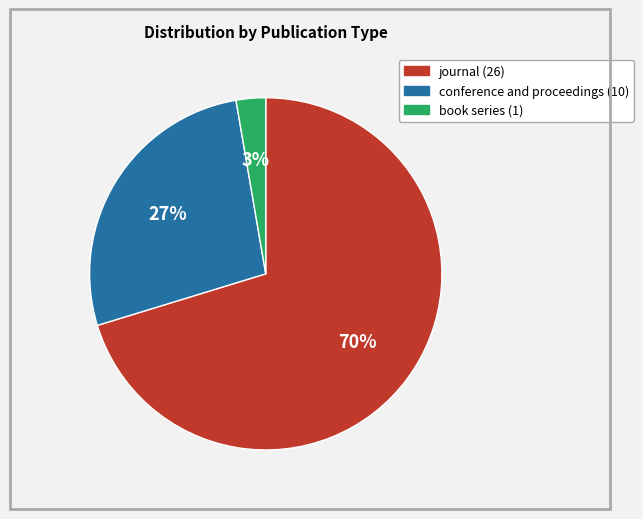

To the nearest percent, what percentage of the pie is conference and proceedings?

27%